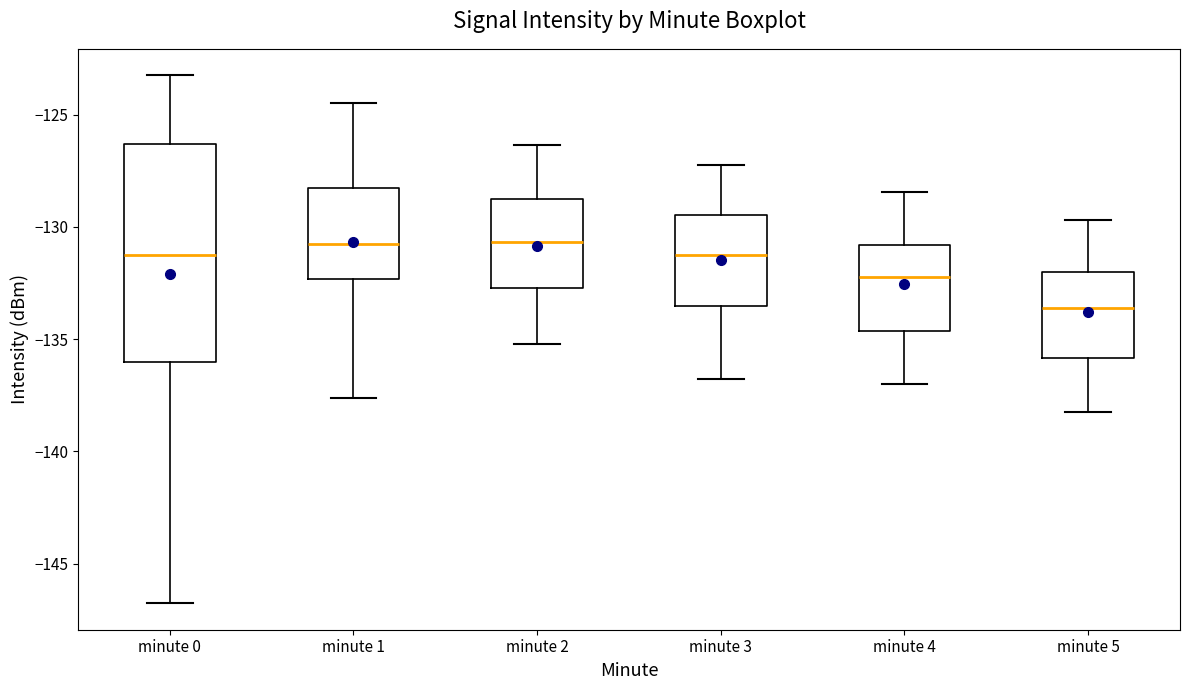

Reading left to right, read every box against the y-axis: the position of its median line, the range the box covers, and the ends of its whiskers. The values are not printed on the chart, so give them approximately, as read against the axis.

minute 0: median -131.5, box -136.0 to -126.5, whiskers -147.0 to -123.0
minute 1: median -131.0, box -132.5 to -128.5, whiskers -137.5 to -124.5
minute 2: median -130.5, box -132.5 to -129.0, whiskers -135.0 to -126.5
minute 3: median -131.0, box -133.5 to -129.5, whiskers -137.0 to -127.0
minute 4: median -132.0, box -134.5 to -131.0, whiskers -137.0 to -128.5
minute 5: median -133.5, box -136.0 to -132.0, whiskers -138.0 to -129.5